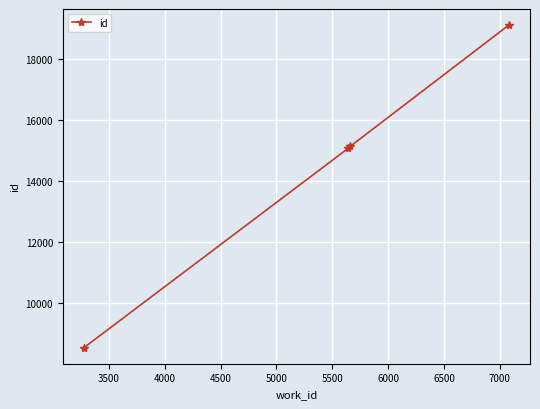

True or false: there are more than 1 points higher than both neighbors.

False